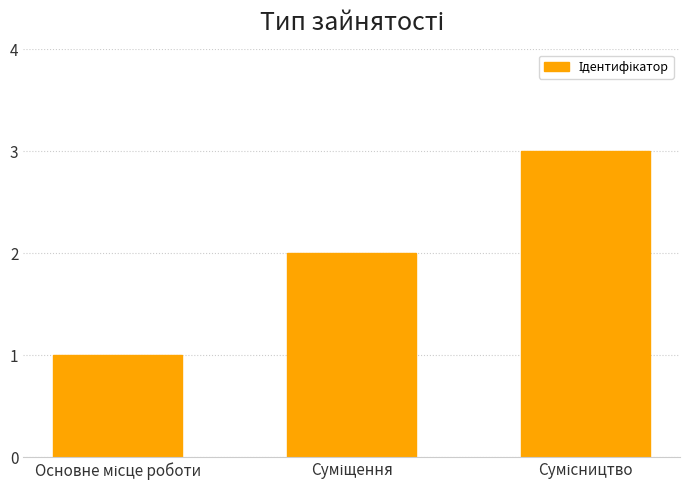

What is the greatest value displayed?

3